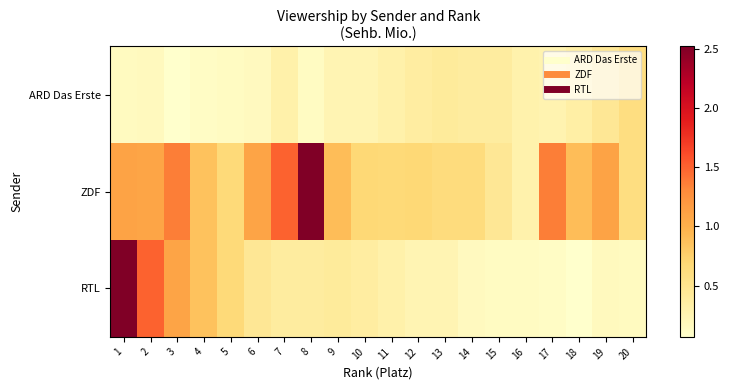

Reading left to right, extract all data points from this chart.

ARD Das Erste: 1=0.1	2=0.2	3=0.1	4=0.1	5=0.1	6=0.2	7=0.3	8=0.1	9=0.2	10=0.2	11=0.3	12=0.4	13=0.4	14=0.4	15=0.4	16=0.3	17=0.3	18=0.3	19=0.5	20=0.6
ZDF: 1=1.1	2=1.1	3=1.4	4=0.9	5=0.7	6=1.1	7=1.5	8=2.5	9=0.9	10=0.7	11=0.7	12=0.7	13=0.6	14=0.6	15=0.5	16=0.3	17=1.4	18=0.9	19=1.1	20=0.6
RTL: 1=2.5	2=1.5	3=1.1	4=0.9	5=0.7	6=0.5	7=0.4	8=0.4	9=0.4	10=0.4	11=0.3	12=0.2	13=0.2	14=0.2	15=0.1	16=0.1	17=0.1	18=0.1	19=0.2	20=0.1